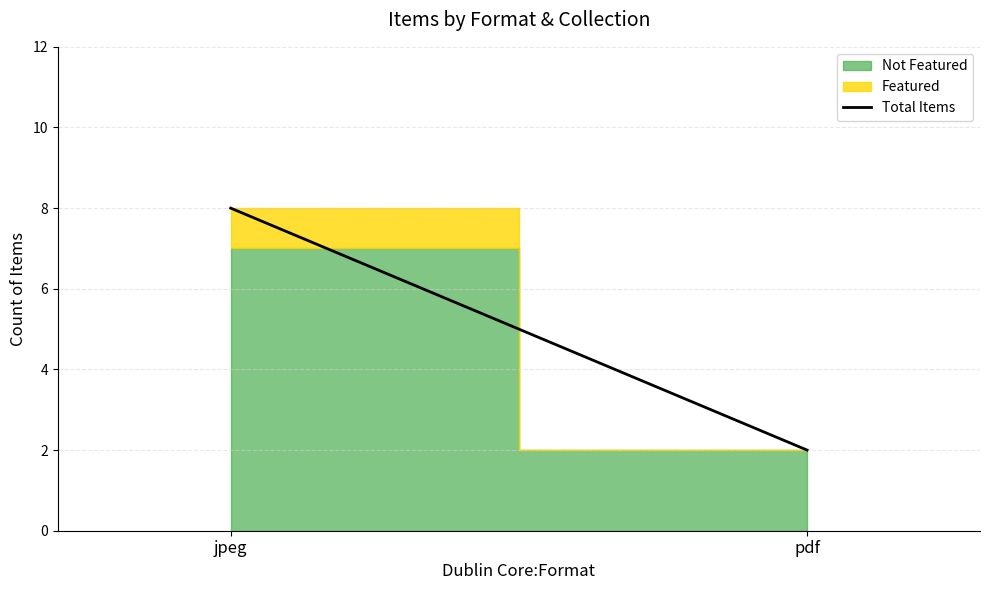

Is it true that the value at jpeg is 8?

True